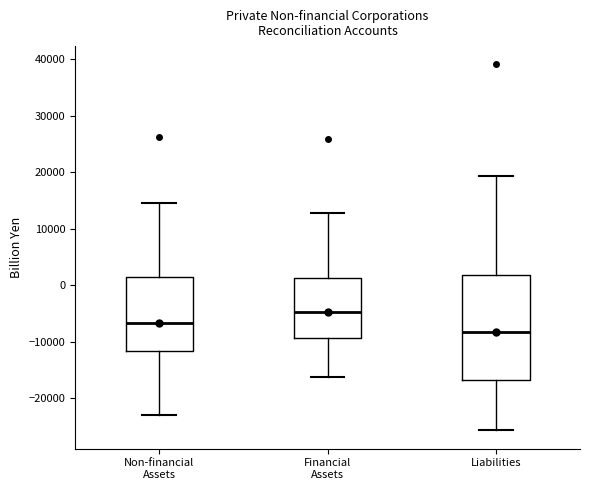

Reading left to right, read every box against the y-axis: the position of its median line, the range the box covers, and the ends of its whiskers. The values are not printed on the chart, so give them approximately, as read against the axis.

Non-financial Assets: median -7000, box -12000 to 1000, whiskers -23000 to 15000
Financial Assets: median -5000, box -9000 to 1000, whiskers -16000 to 13000
Liabilities: median -8000, box -17000 to 2000, whiskers -26000 to 19000